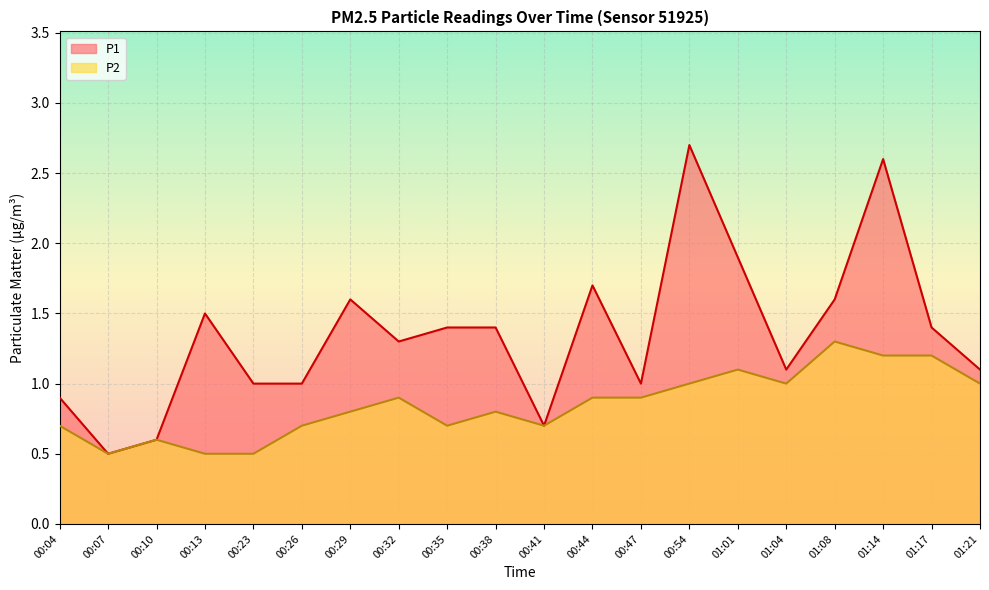

What is the sum of all P2 values?

17.0